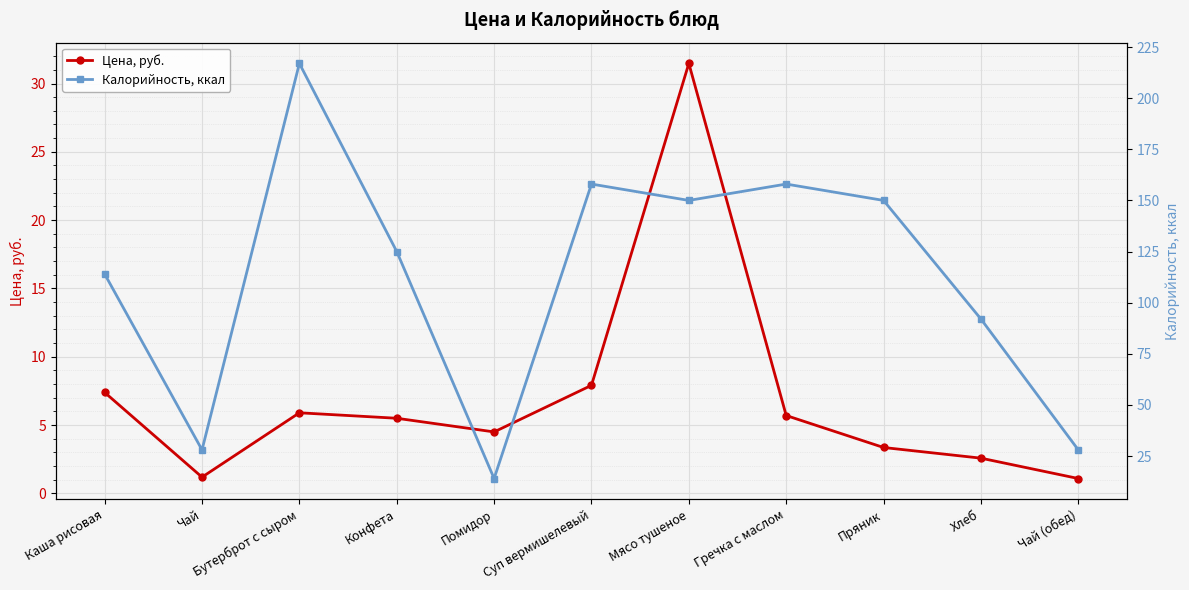

Is this an area chart (filled region under the line)?

No